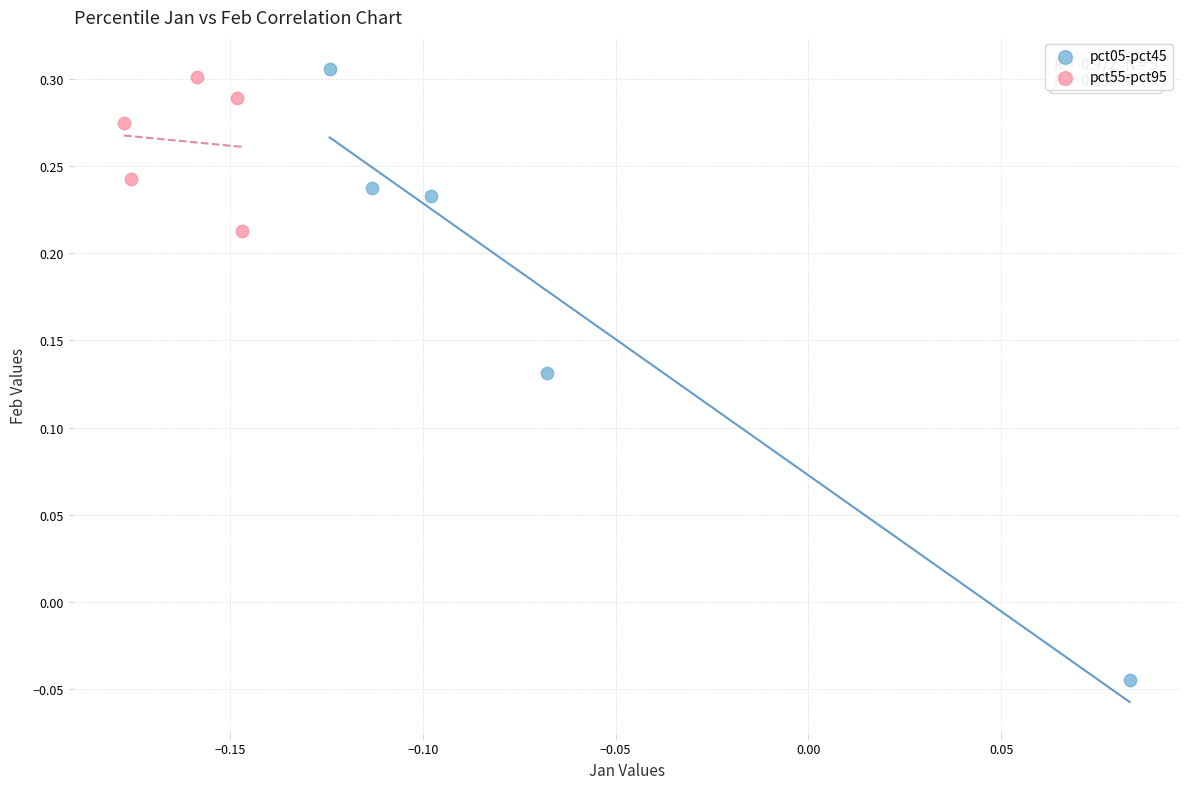

Which series reaches the minimum Y coordinate?

pct05-pct45